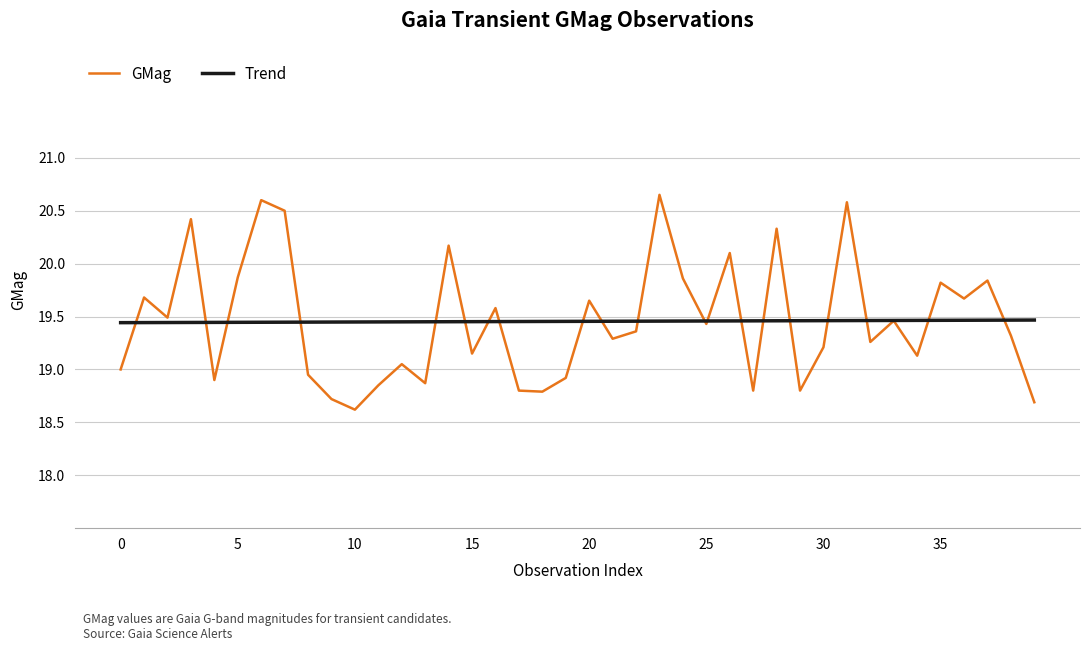

How many lines are shown in the chart?

2